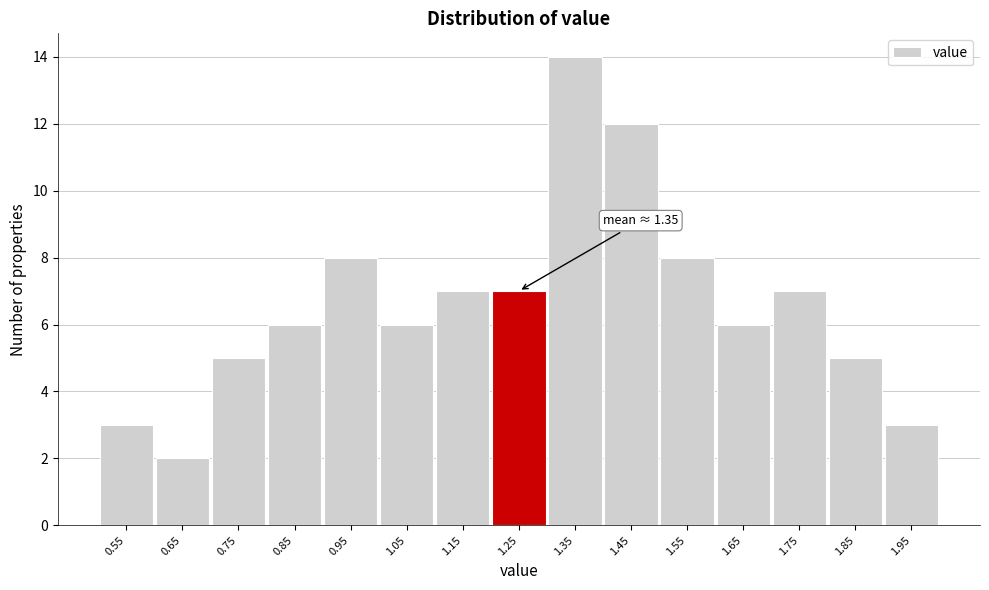

Reading right to left, transcribe all the data shown in this chart.

3	5	7	6	8	12	14	7	7	6	8	6	5	2	3